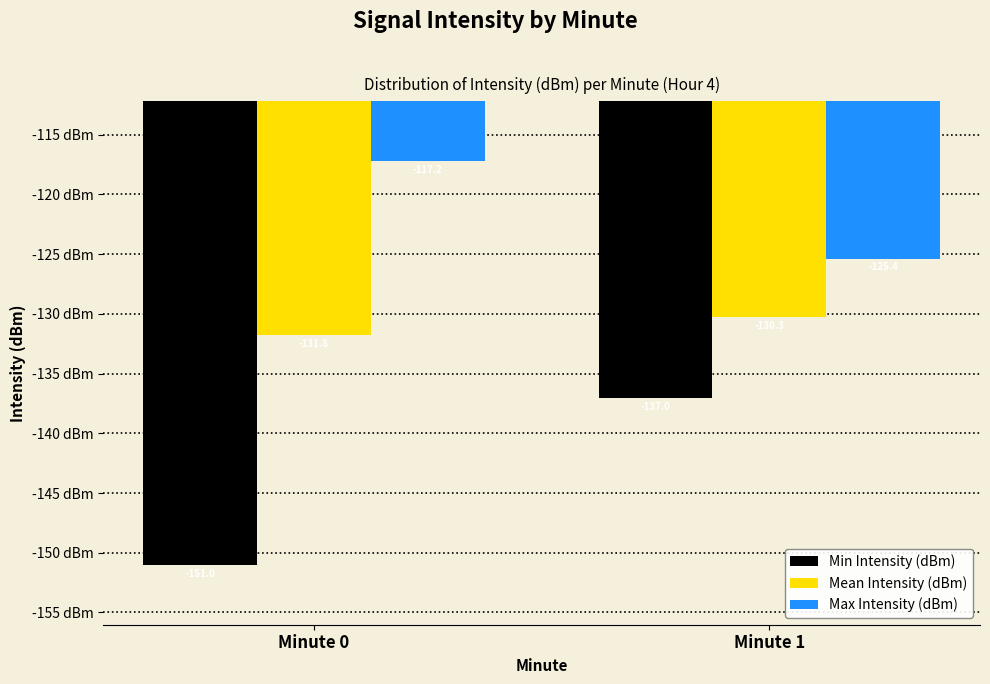

How many groups of bars are there?

2